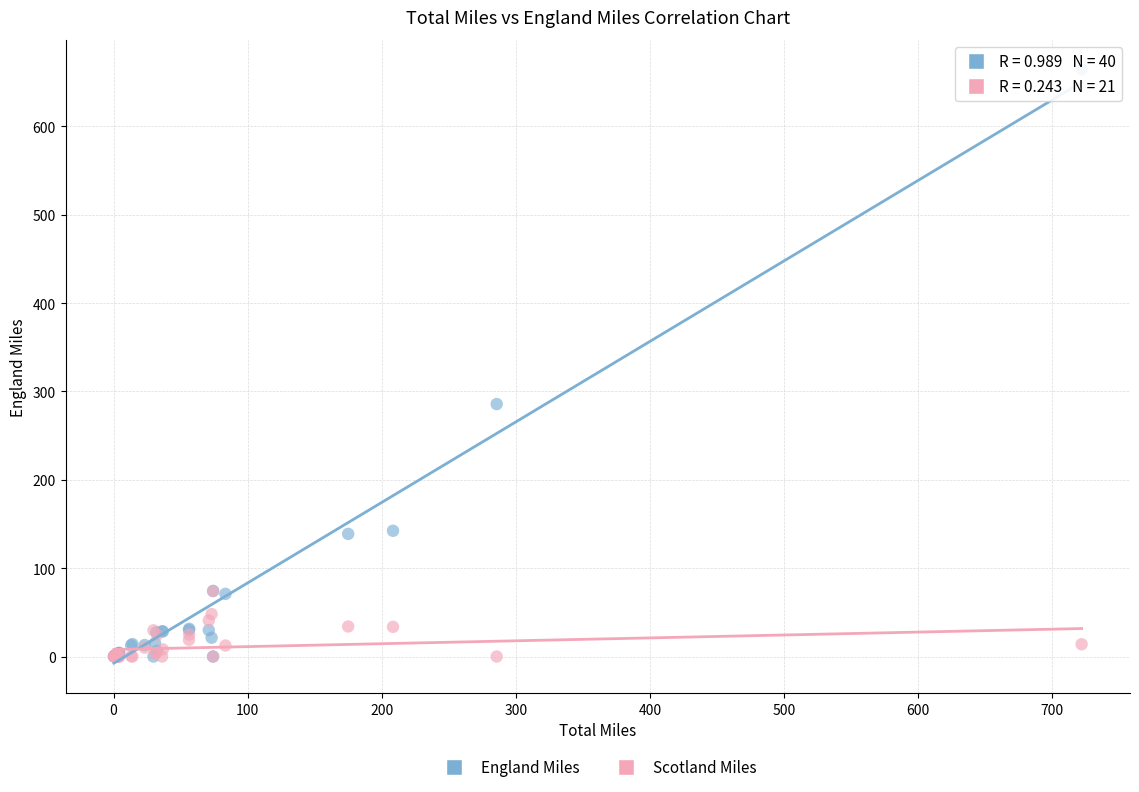

Across all series, what Y value is closest to 332?

285.8